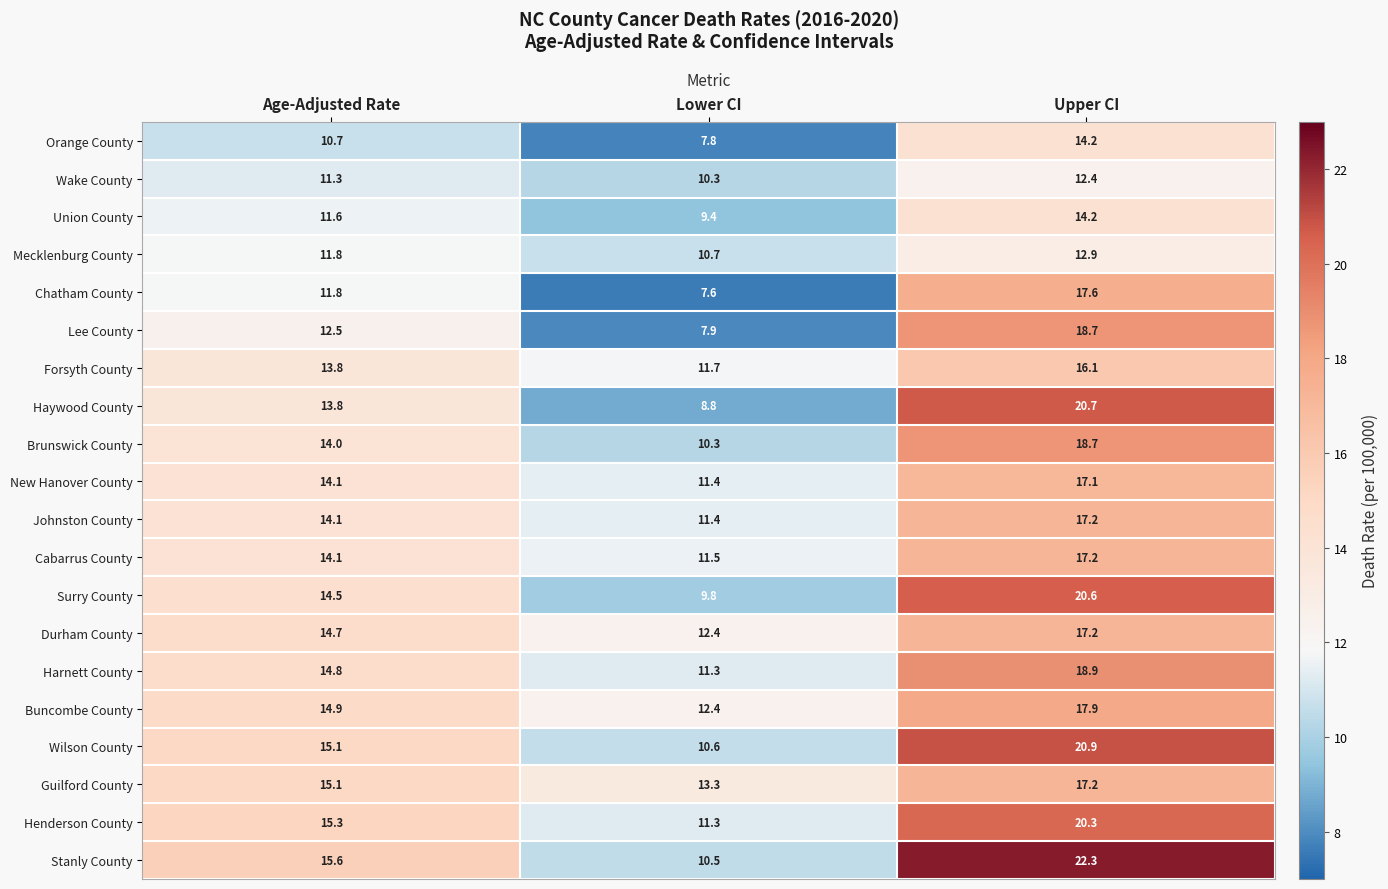

At which label does Orange County reach its peak?

Upper CI